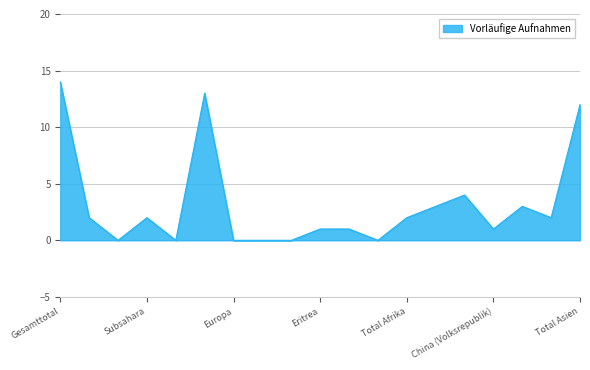

What is the difference between the maximum and minimum values?

14